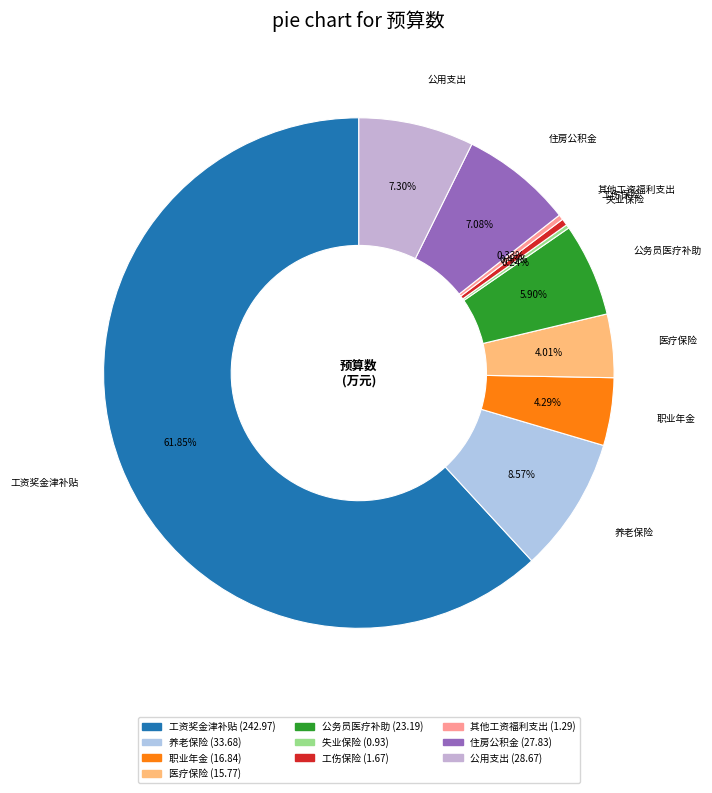

Which slice represents more than half of the pie?

工资奖金津补贴